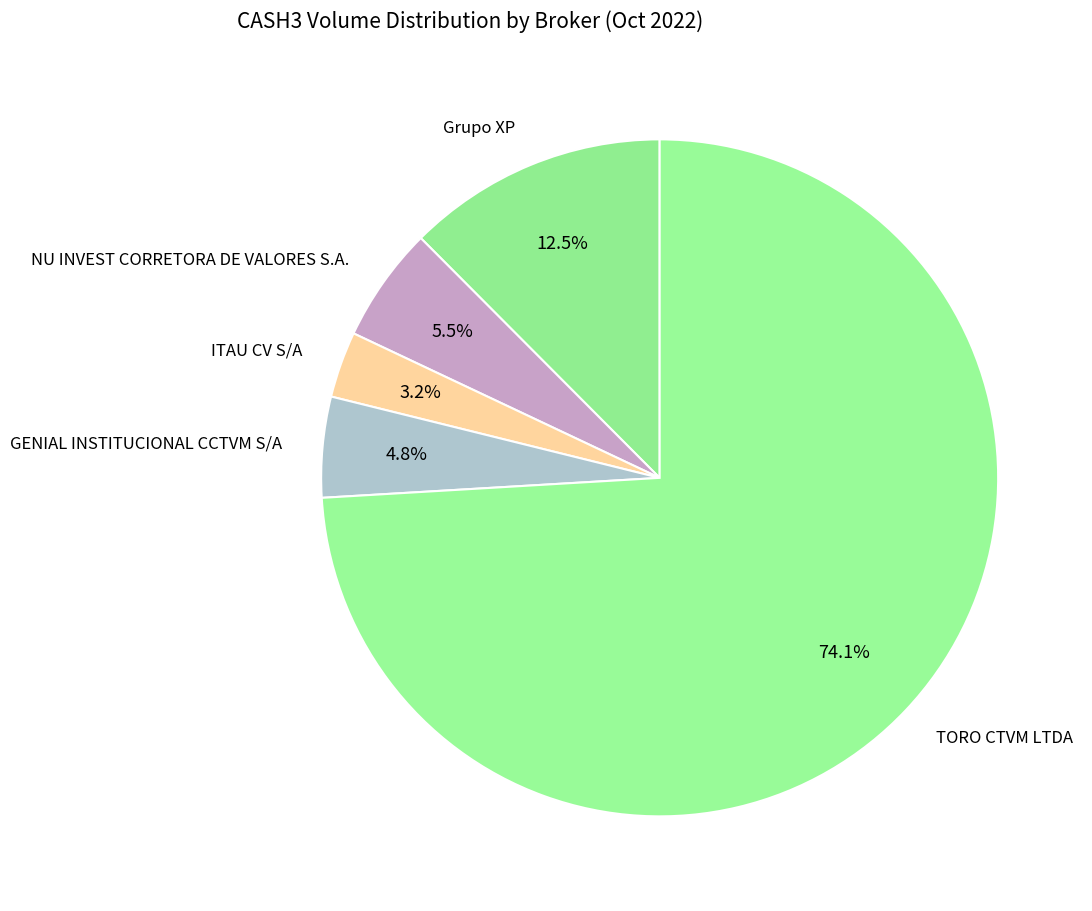

Do ITAU CV S/A and GENIAL INSTITUCIONAL CCTVM S/A together represent more than half of the pie?

No